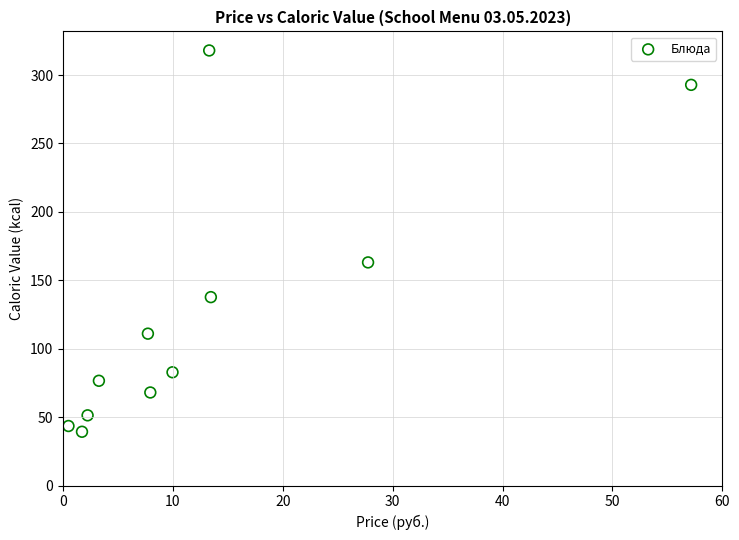

What Y value in the scatter plot is closest to 178?

163.1